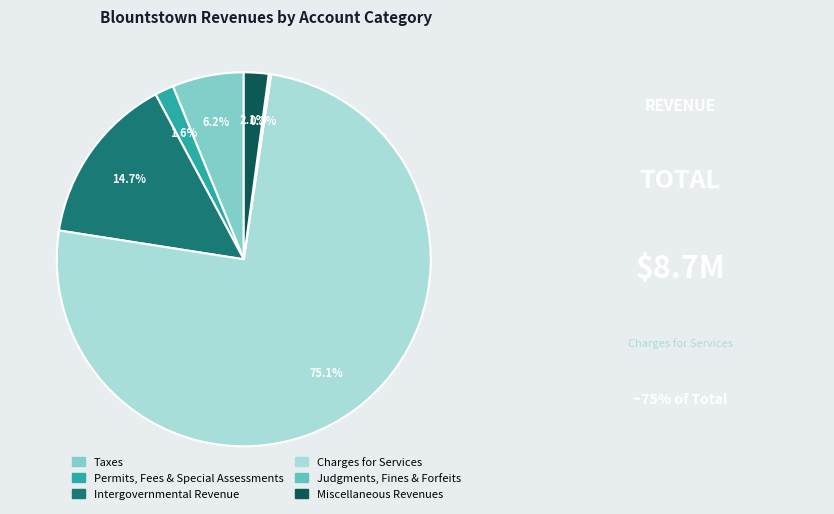

To the nearest percent, what is the difference between the Intergovernmental Revenue and Permits, Fees & Special Assessments slice percentages?

13%